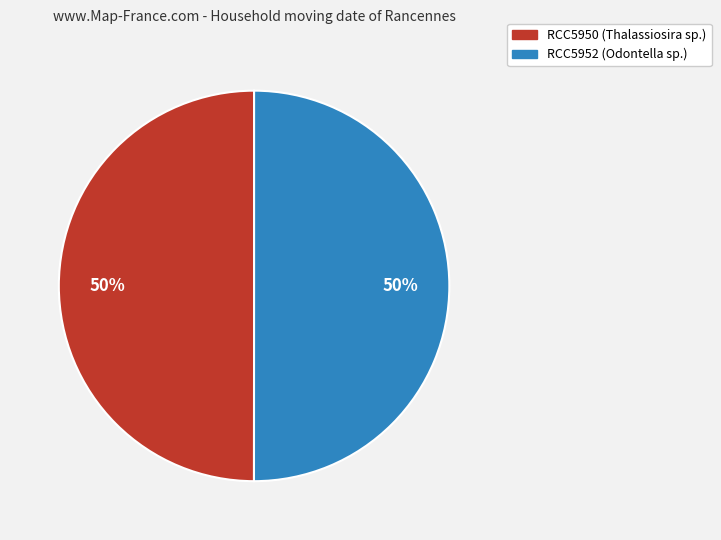

To the nearest percent, what is the average slice percentage?

50%